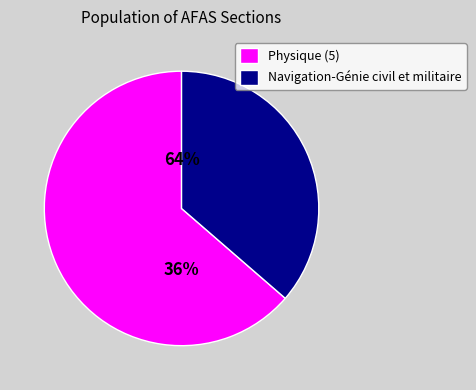

What is the change in value from Physique (5) to Navigation-Génie civil et militaire?

-900